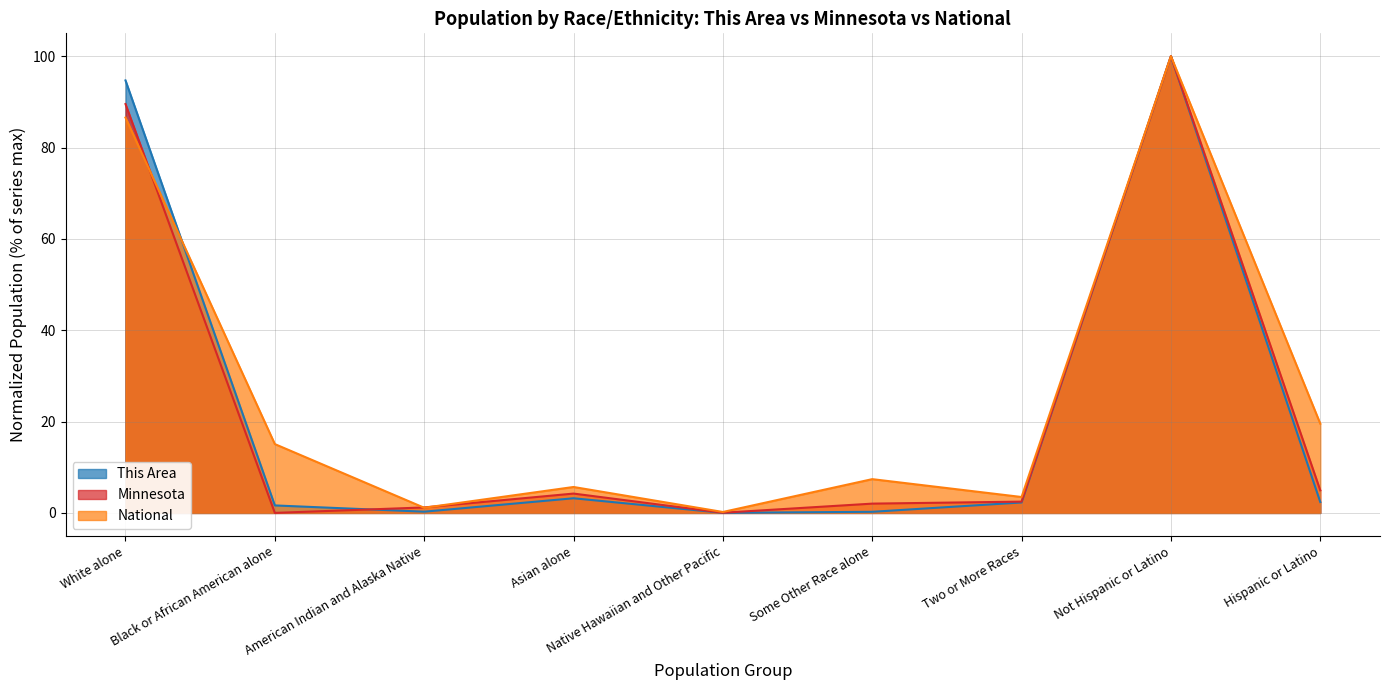

At which label does This Area reach its minimum?

Native Hawaiian and Other Pacific